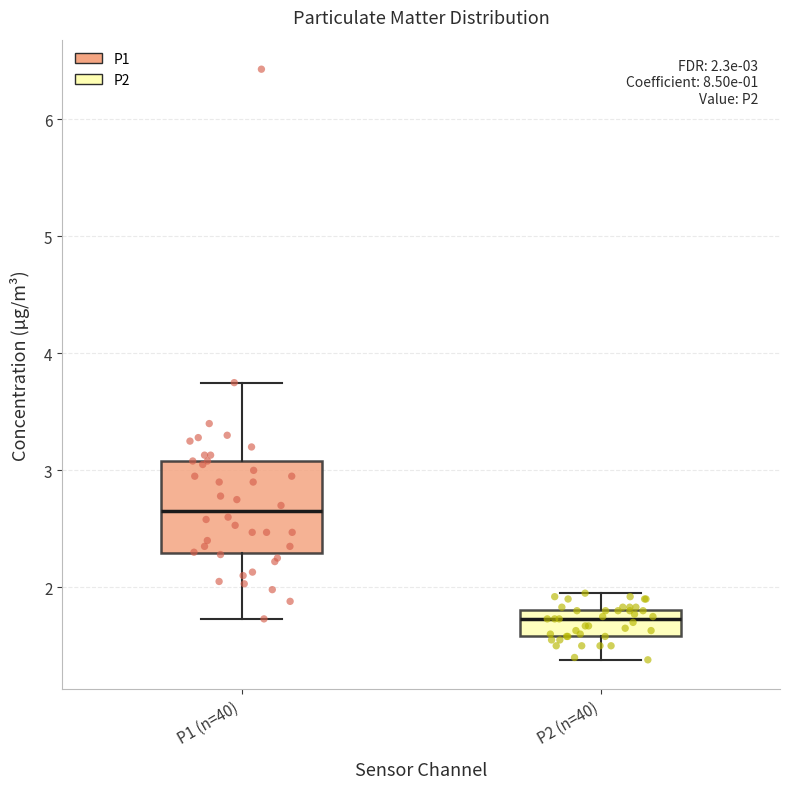

Which box's median line is the highest?

P1 (n=40)